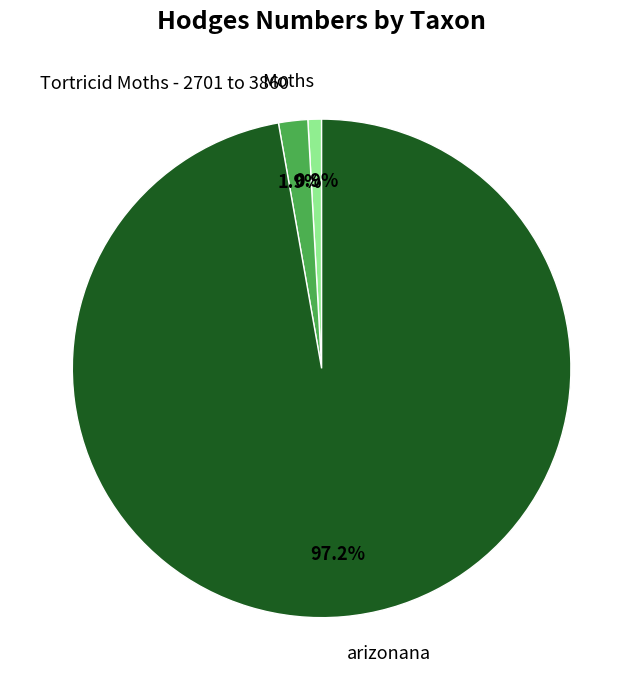

How much of the chart is everything except Moths?

99.1%